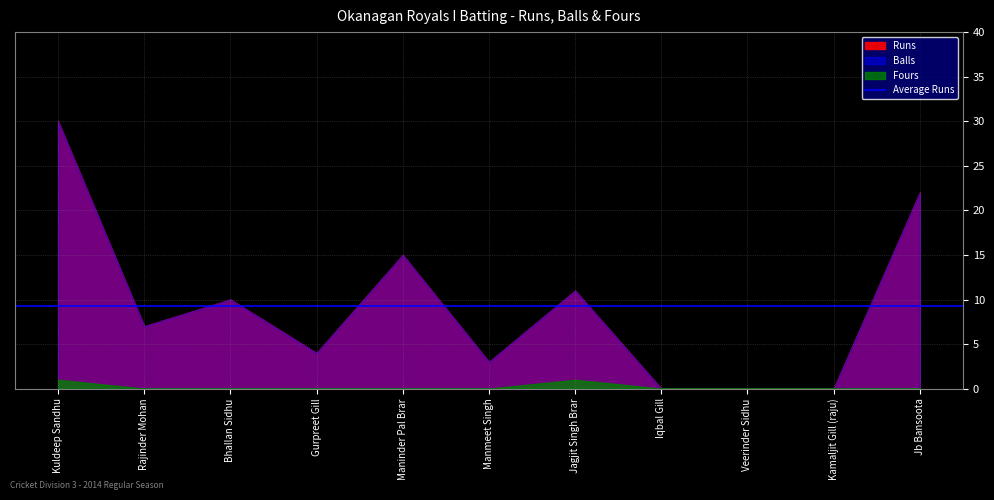

How many categories are shown in the chart?

11